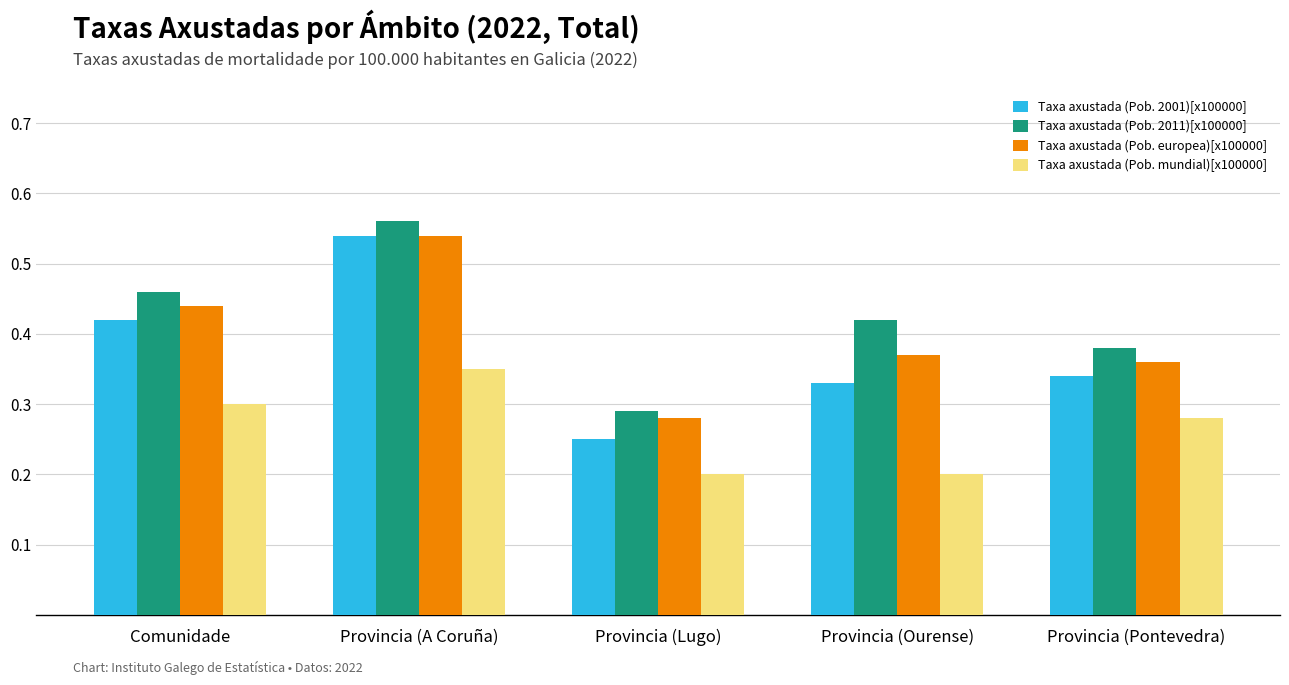

What is the label of the 5th bar from the left?

Provincia (Pontevedra)